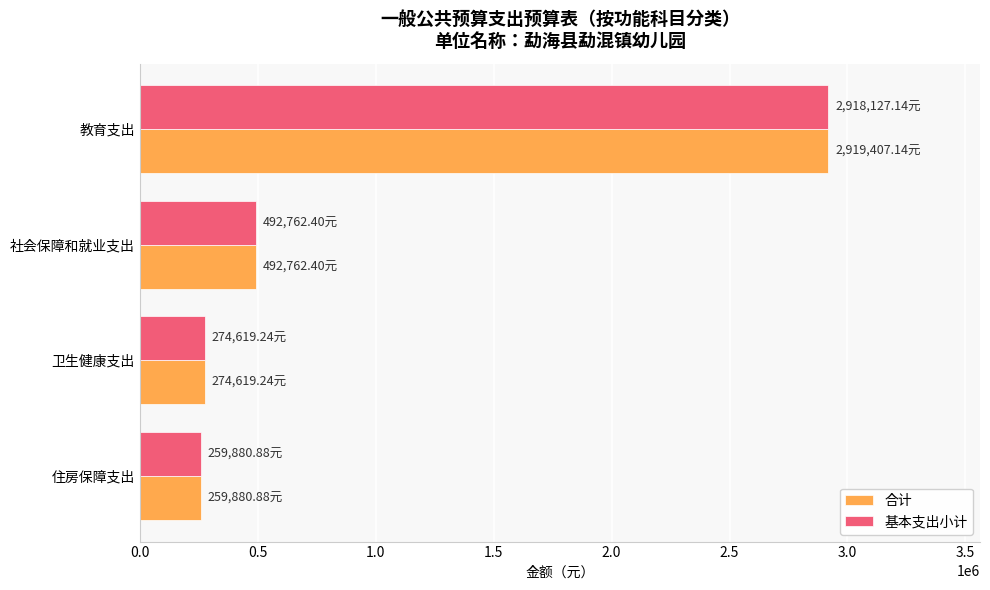

What is the total value across all series at 卫生健康支出?

549238.5